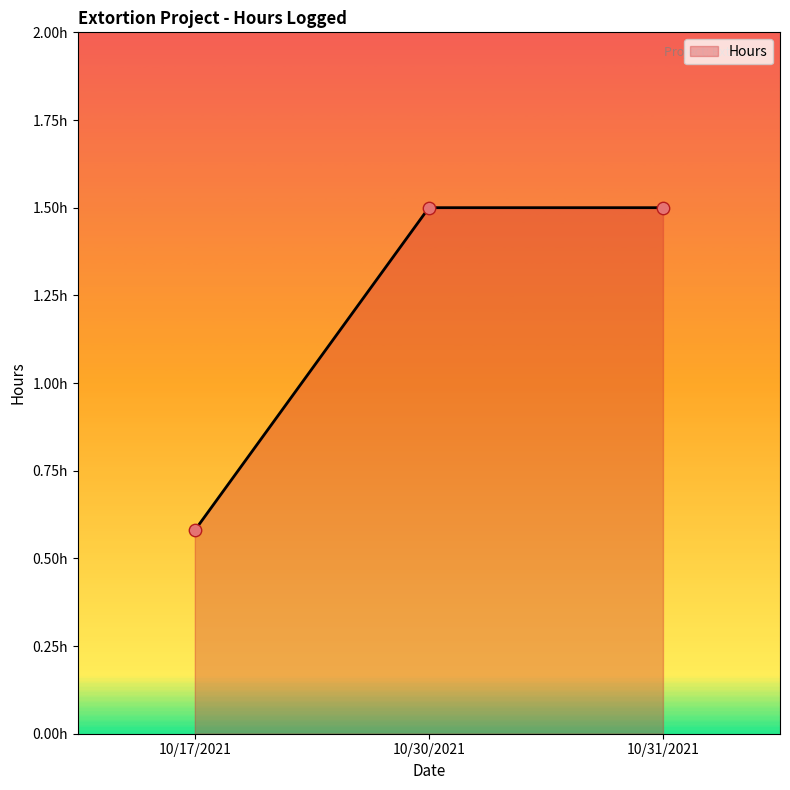

Between 10/30/2021 and 10/17/2021, which is larger?

10/30/2021